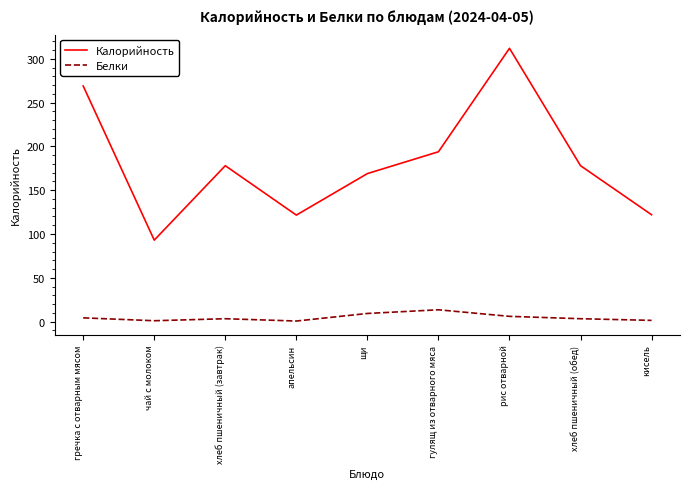

What position from the right is хлеб пшеничный (обед)?

2